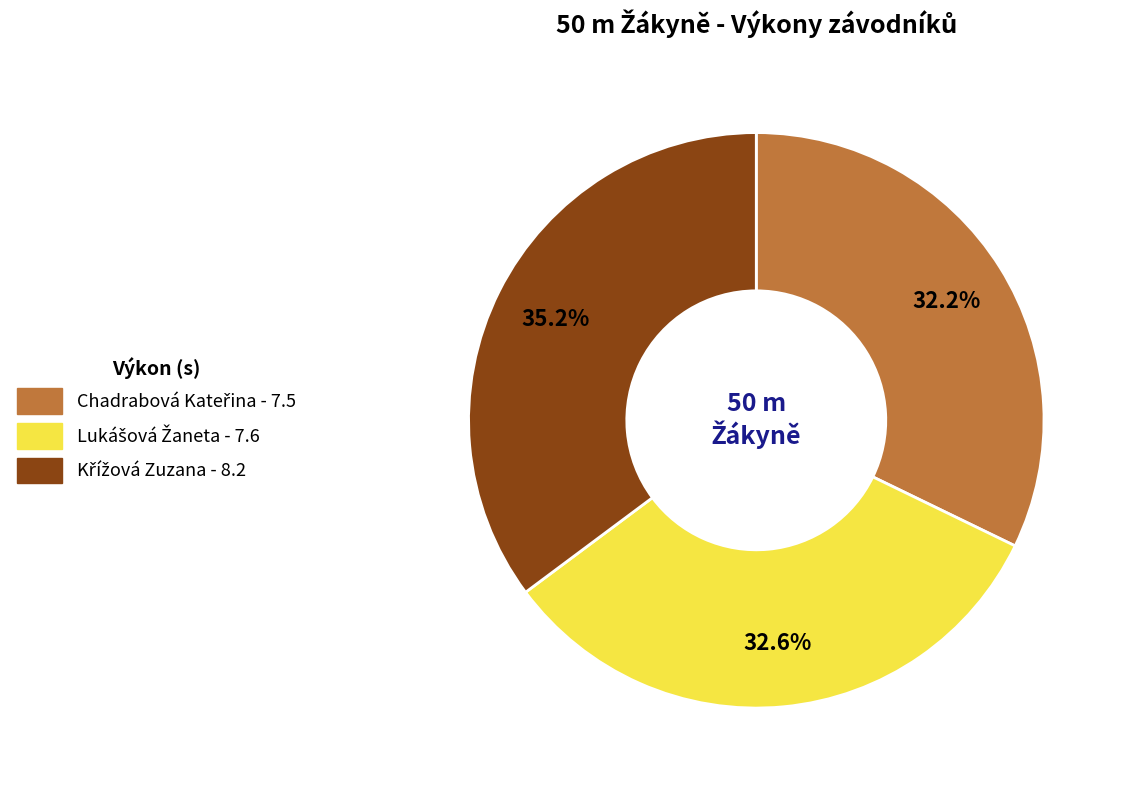

Does any single category account for the majority?

No